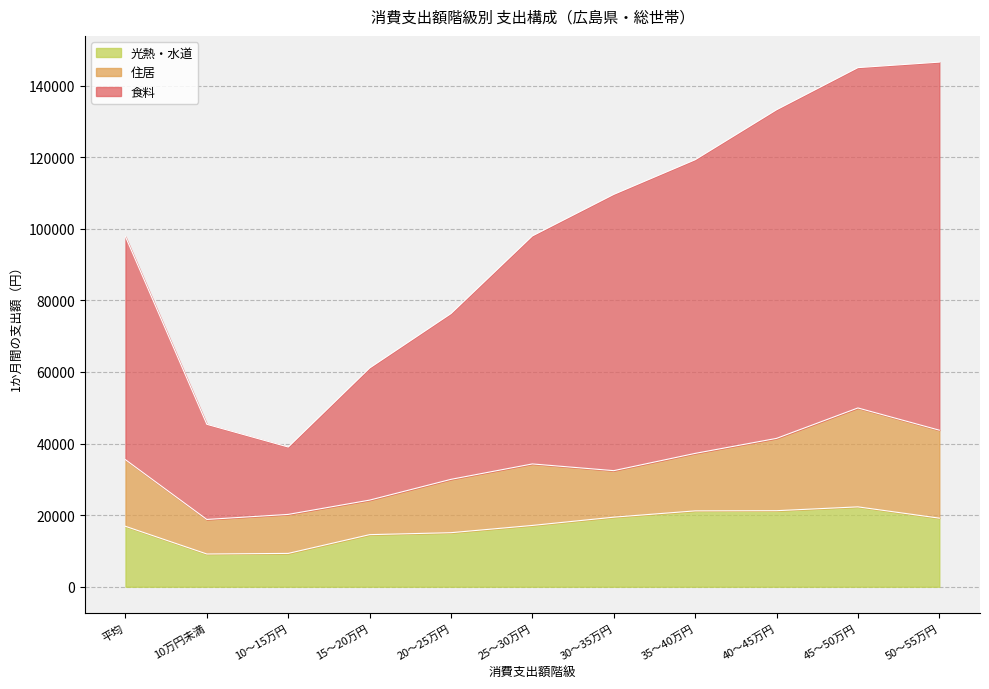

The value of 光熱・水道 at 35～40万円 is 12550. True or false?

False